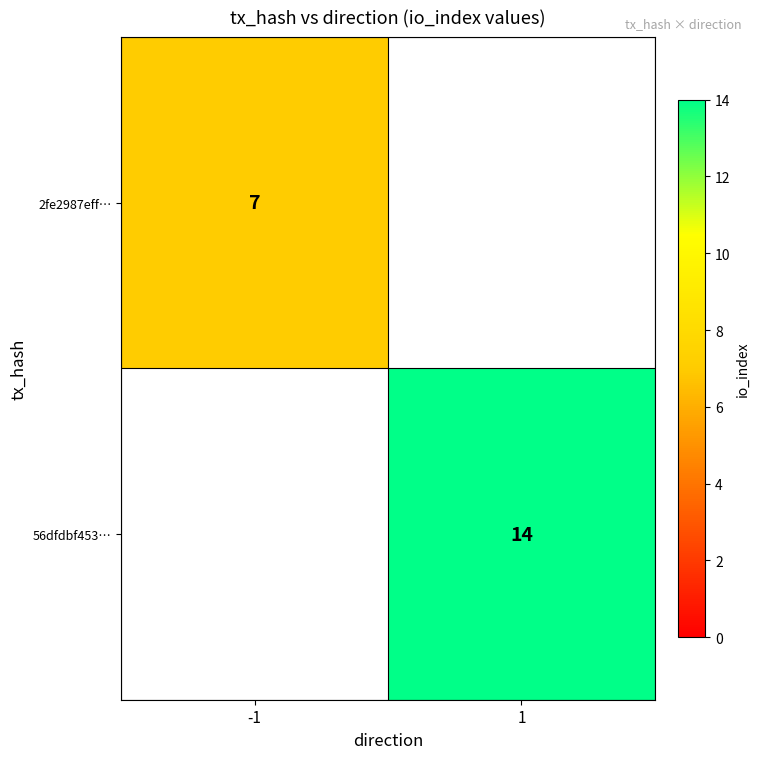

Which has a higher value, -1 or 1?

1